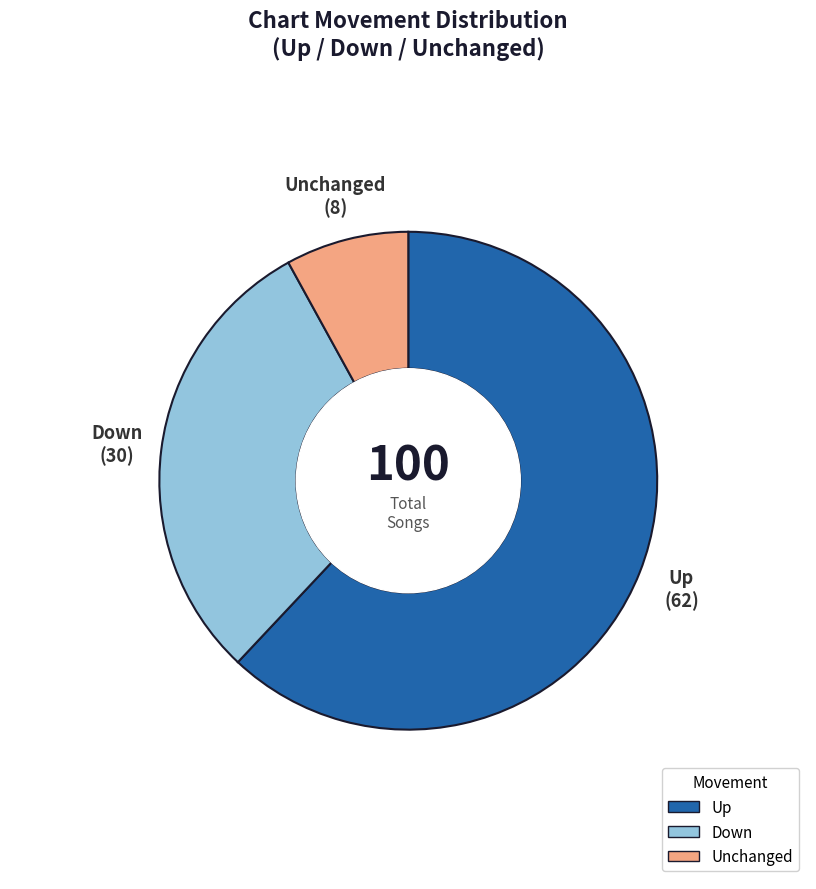

Count the number of slices in the pie.

3